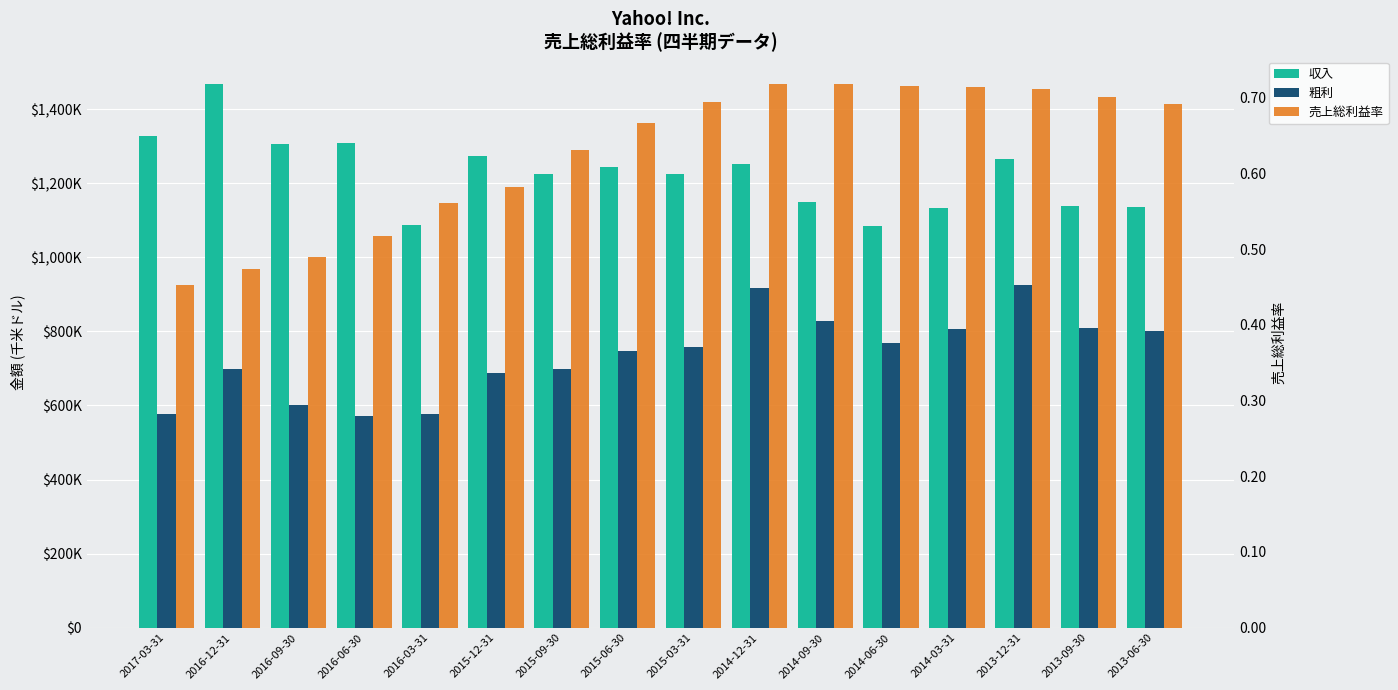

What is the label of the 13th bar from the left?

2014-03-31